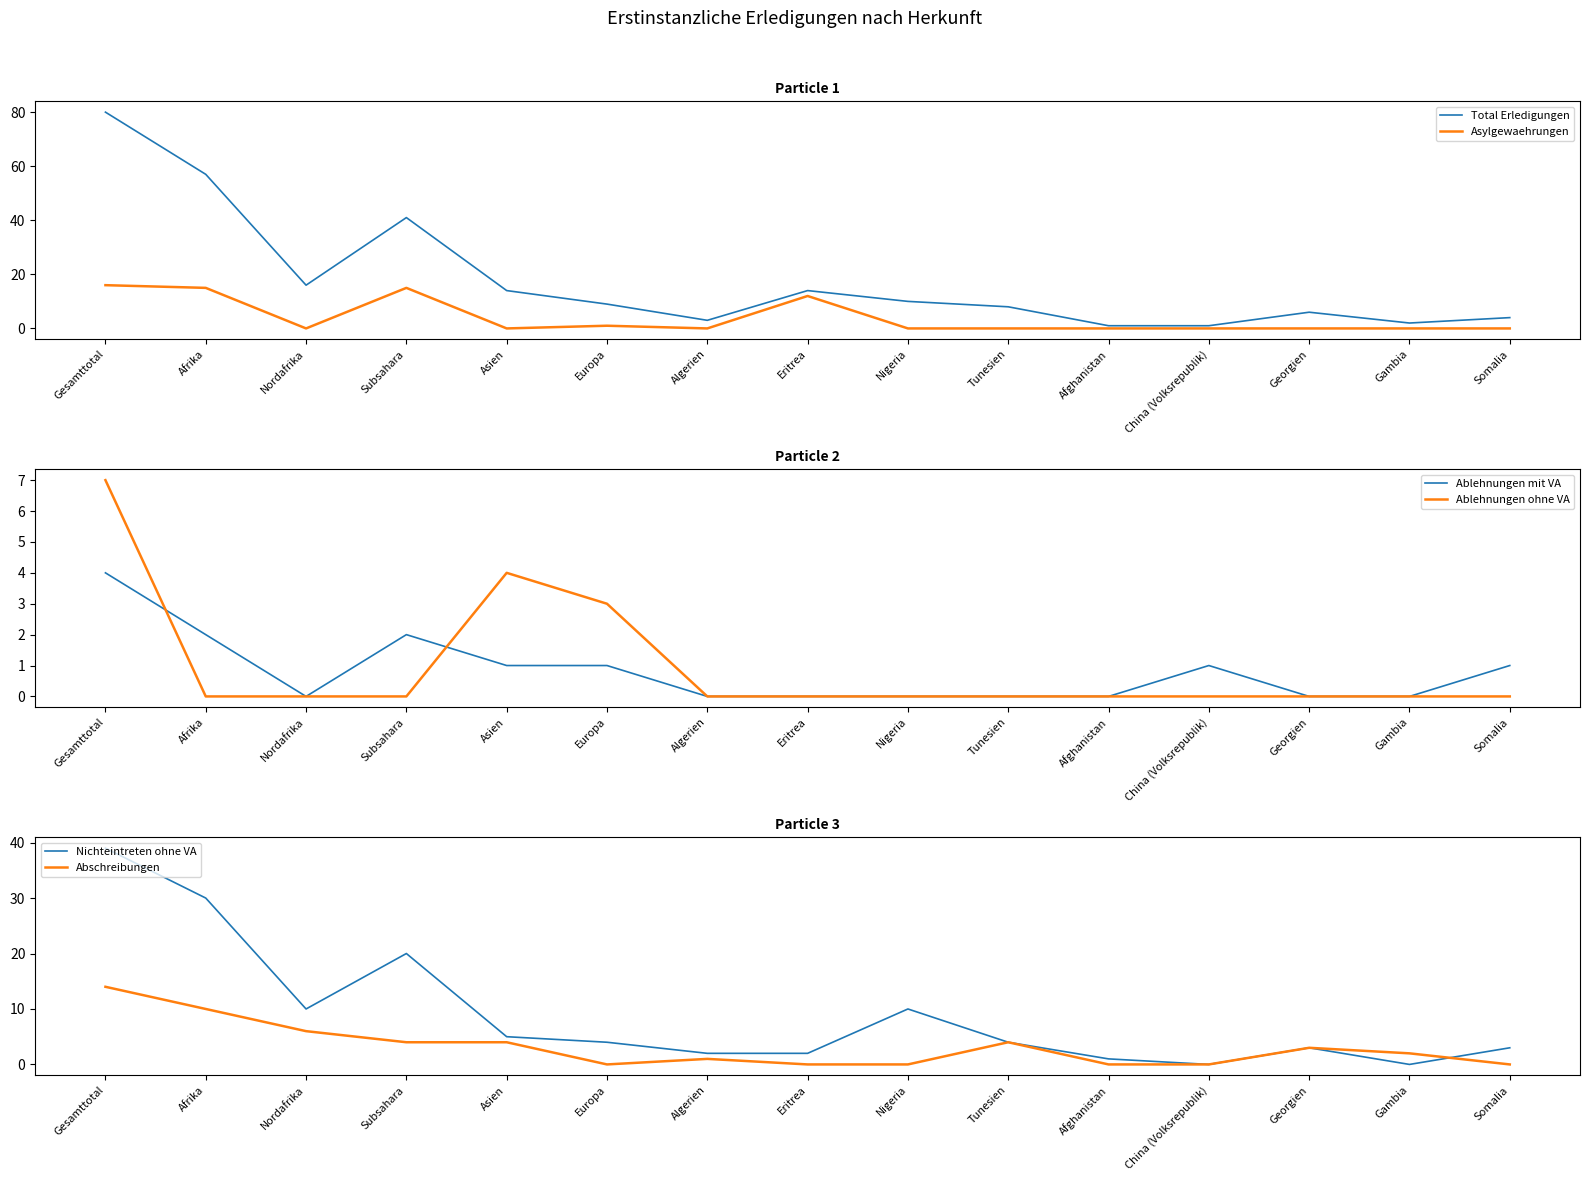

True or false: Abschreibungen and Ablehnungen ohne VA intersect in this chart.

True